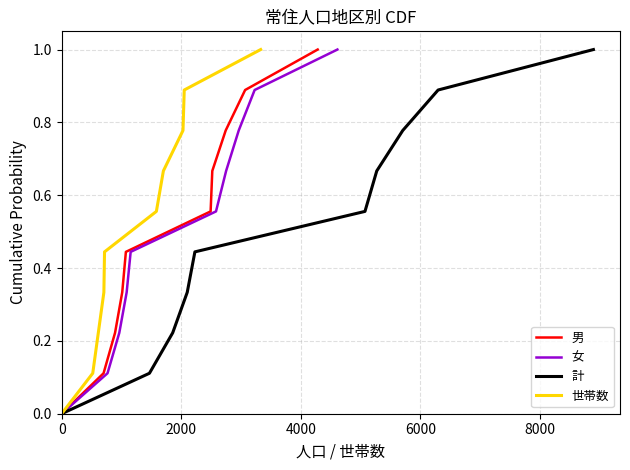

True or false: 女 and 男 cross at least once.

False